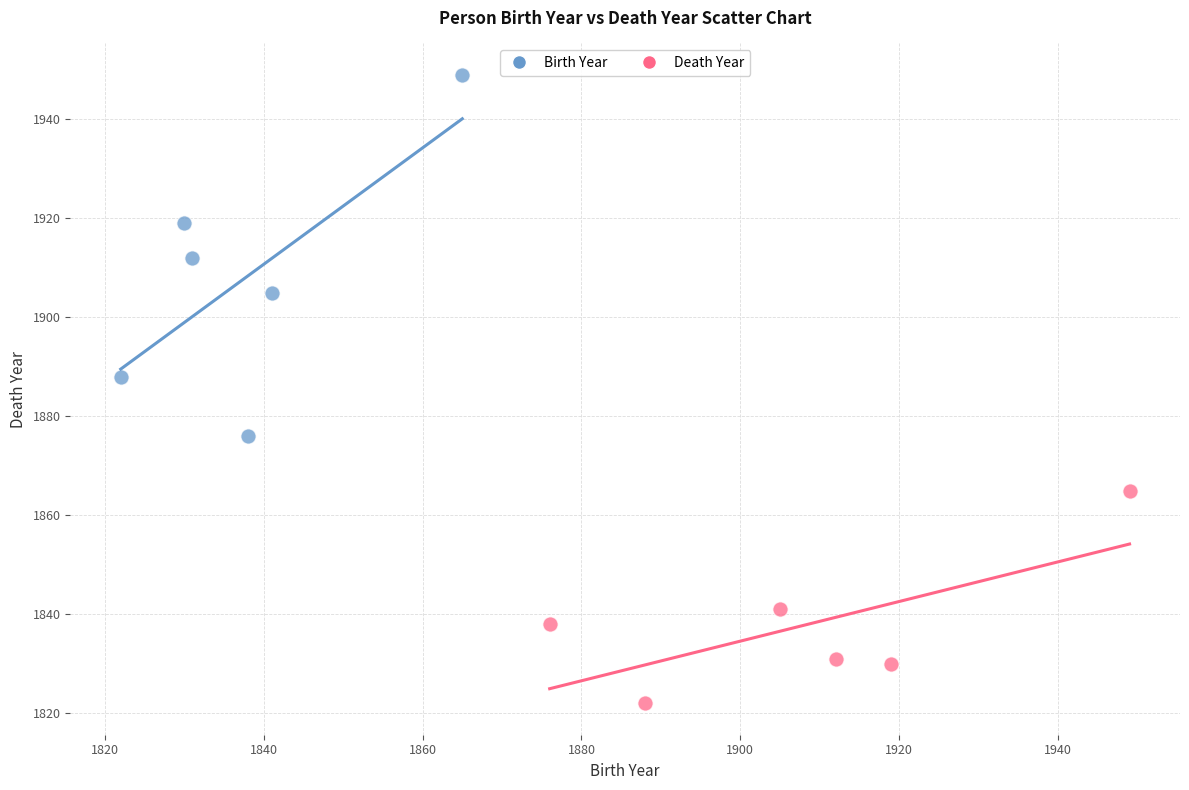

Which series contains the lowest Y value?

Death Year